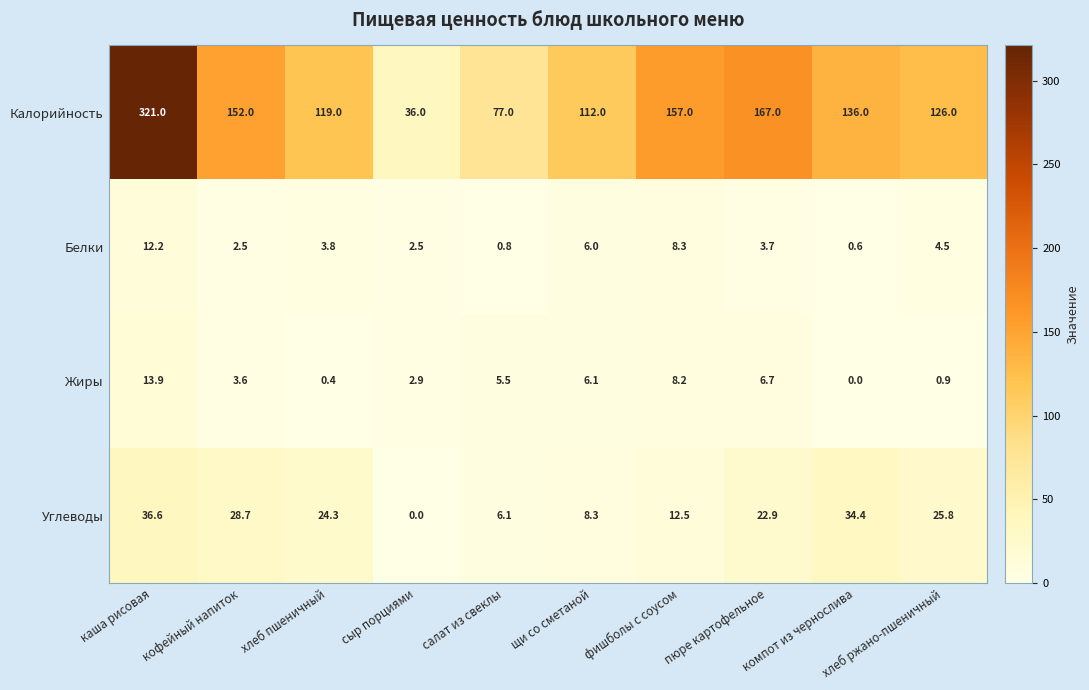

What is the difference between the maximum and minimum values in the Жиры series?

13.9